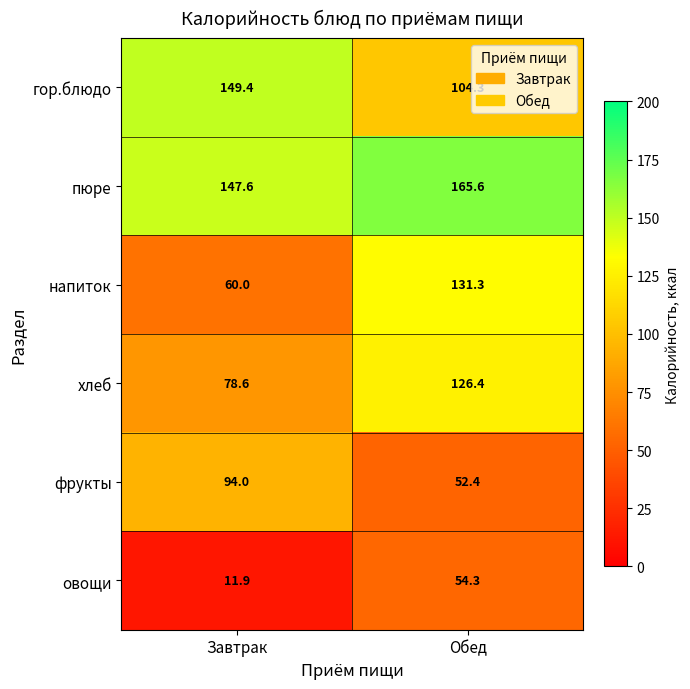

What is the average value of the пюре series?

156.6